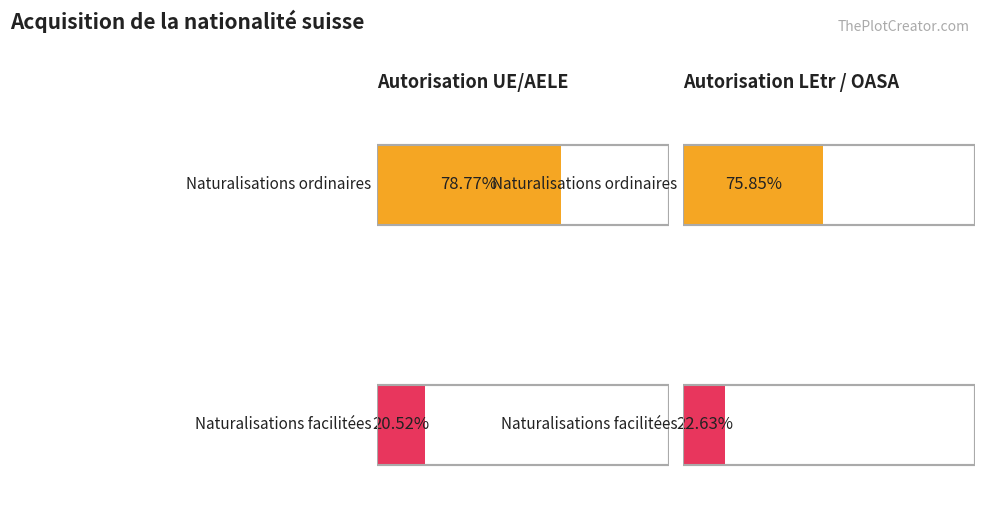

At which label is Naturalisations facilitées closest to 4607?

Autorisation LEtr / OASA